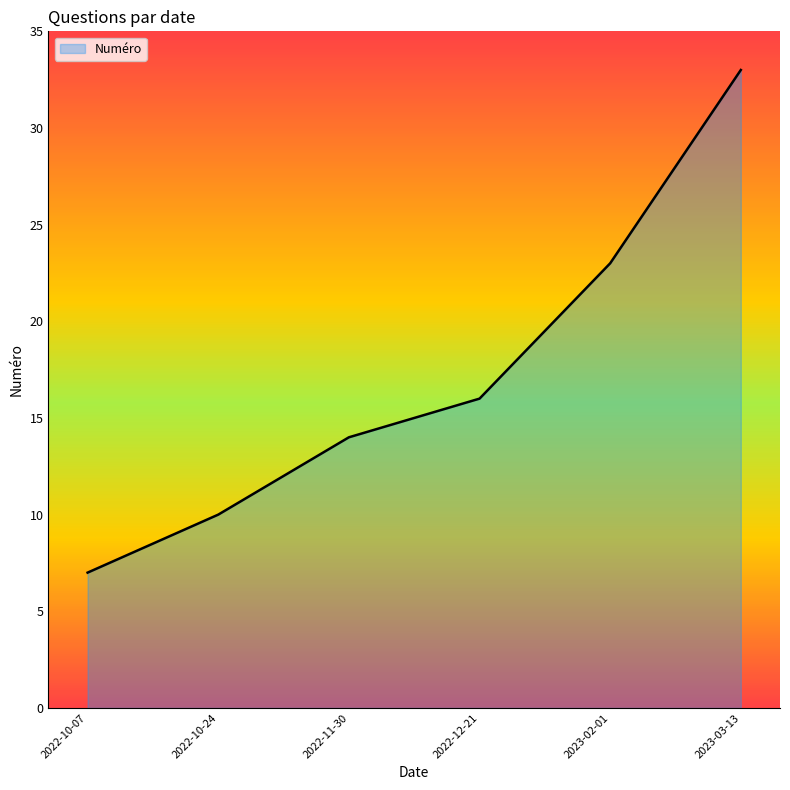

At which category does the chart reach its minimum across all series?

2022-10-07